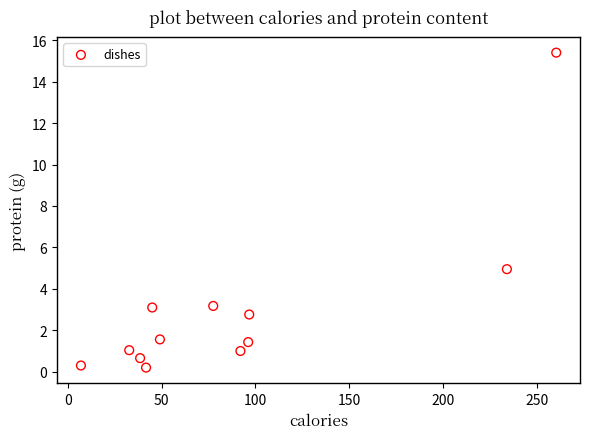

What is the range of Y values (max minus min)?

15.2